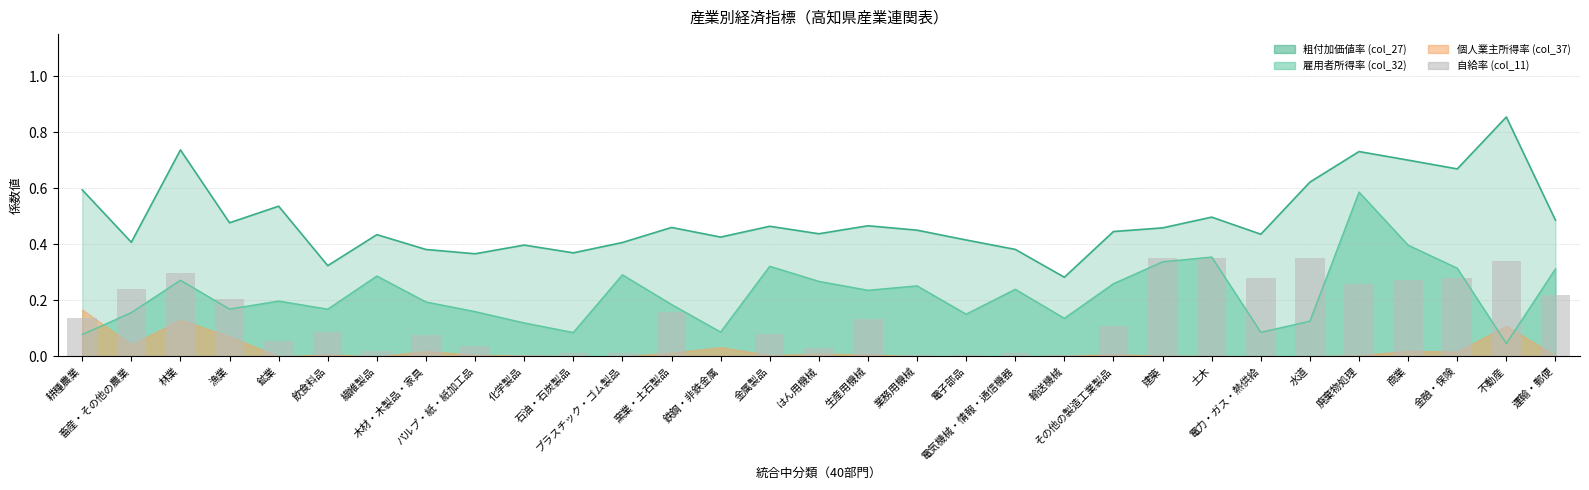

Where is the data nearest to the value 0?

鉄鋼・非鉄金属